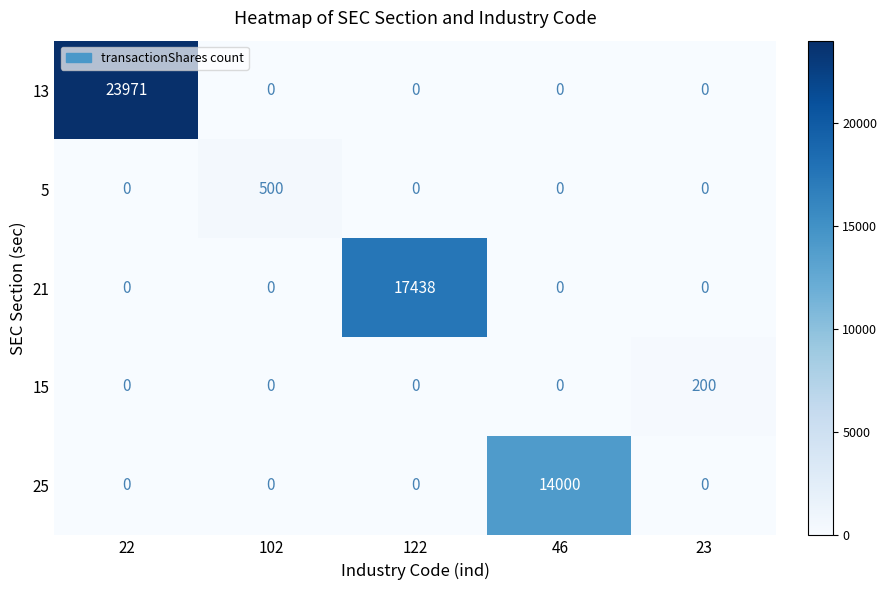

Which series has the widest spread of values?

13